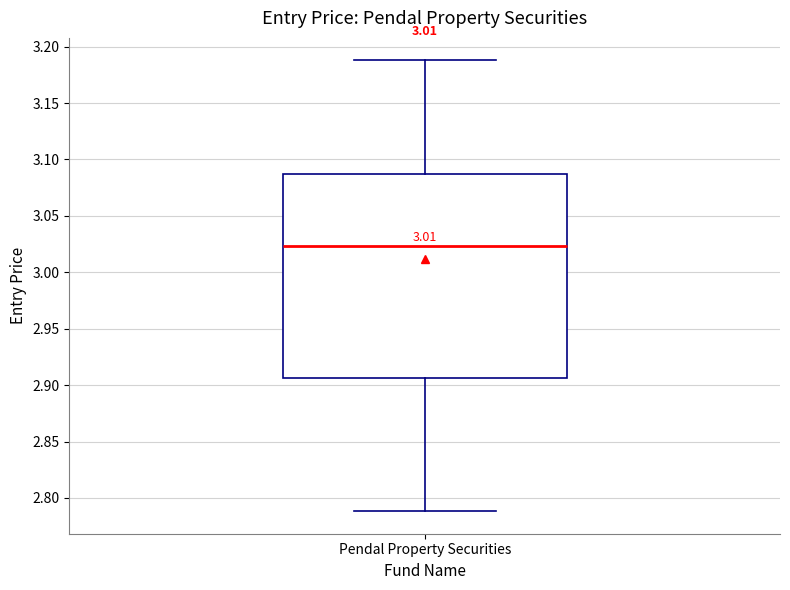

Transcribe this box plot: give where the median line is, the range the box spans, and where the two whiskers end, as read against the y-axis. The values are not printed on the chart, so give them approximately, as read against the axis.

median 3.025, box 2.905 to 3.085, whiskers 2.790 to 3.190